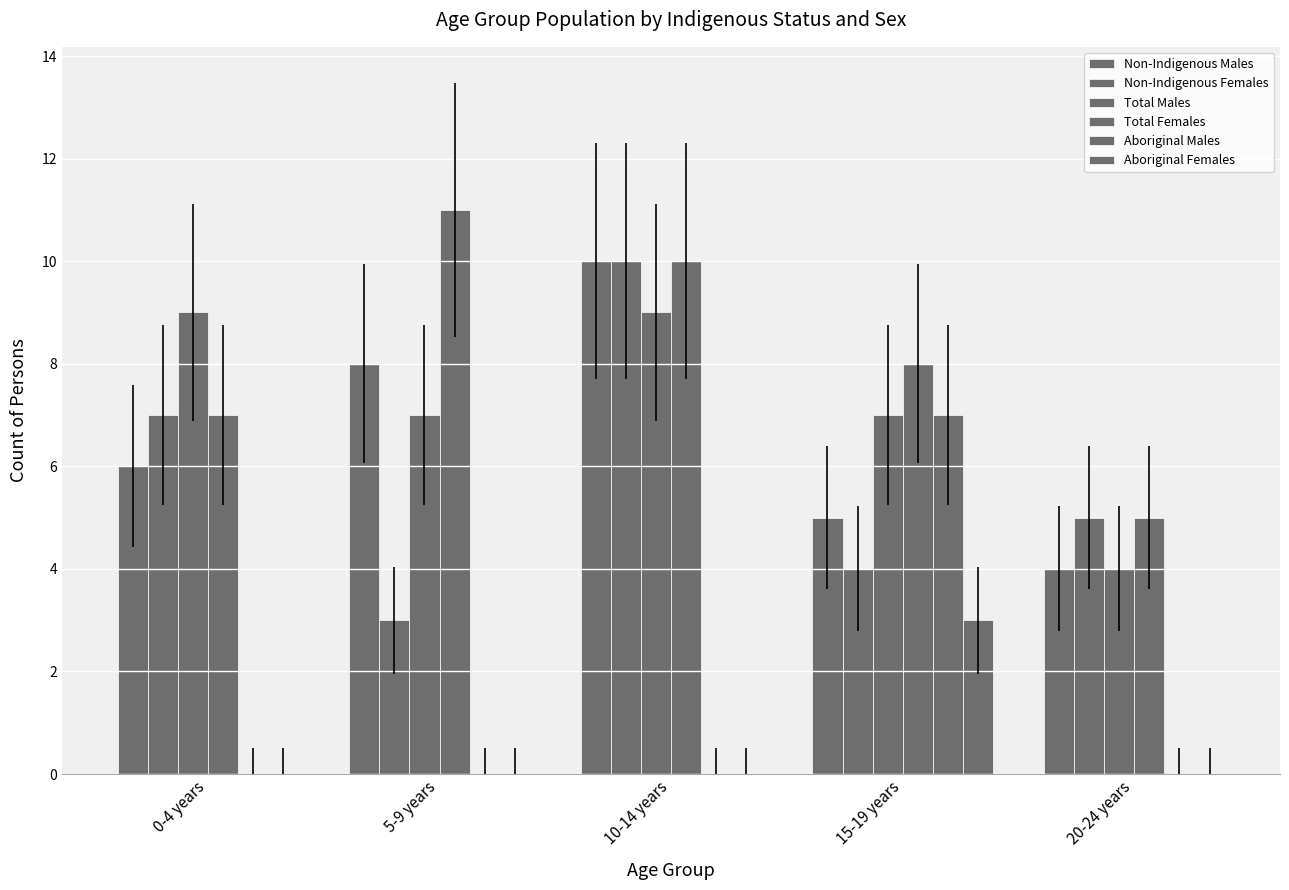

At 5-9 years, list the series in order from largest to smallest.

Total Females, Non-Indigenous Males, Total Males, Non-Indigenous Females, Aboriginal Males, Aboriginal Females